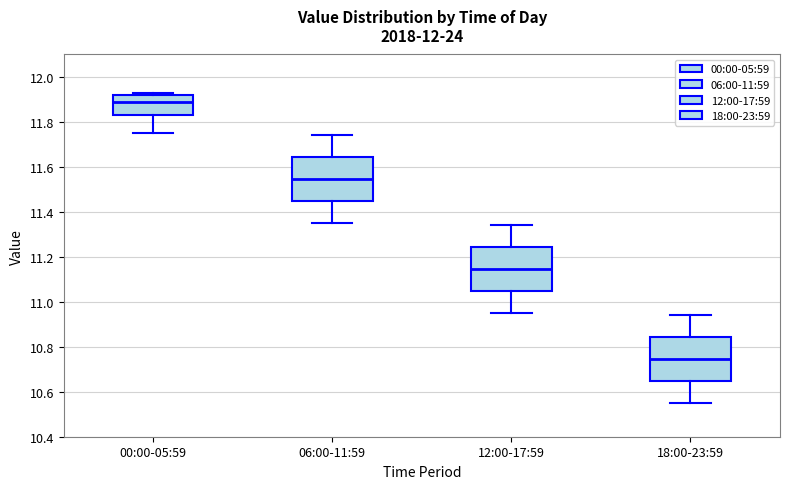

Which box's median line is the highest?

00:00-05:59